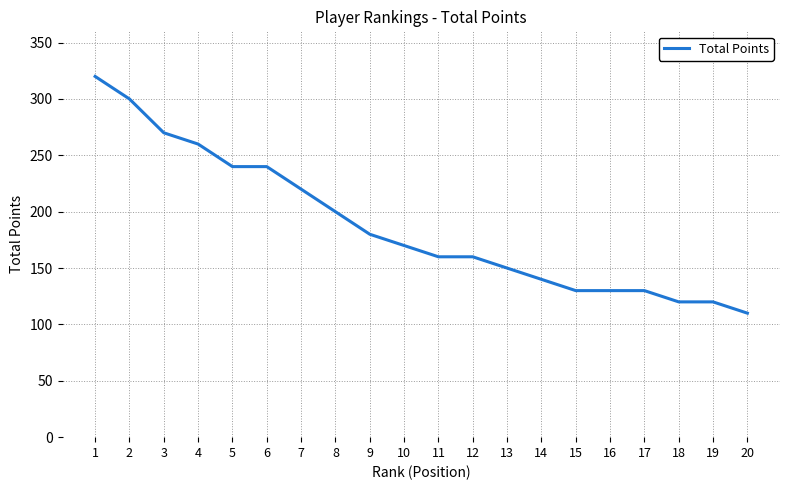

Approximately how many times larger is the value at 7 compared to 1?

0.7